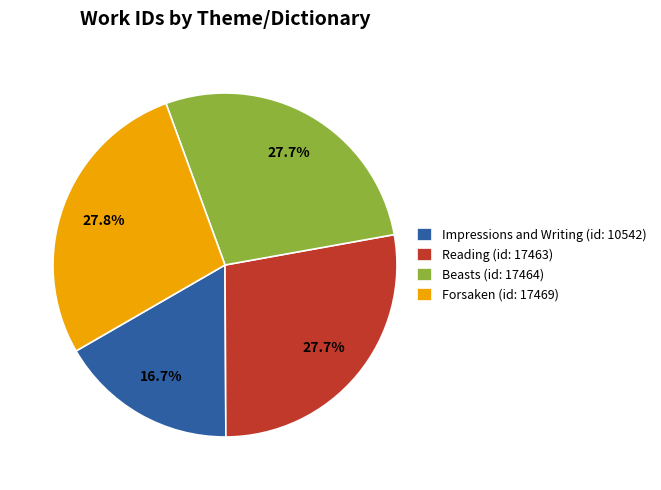

To the nearest percent, what is the difference between the largest and smallest slice percentages?

11%